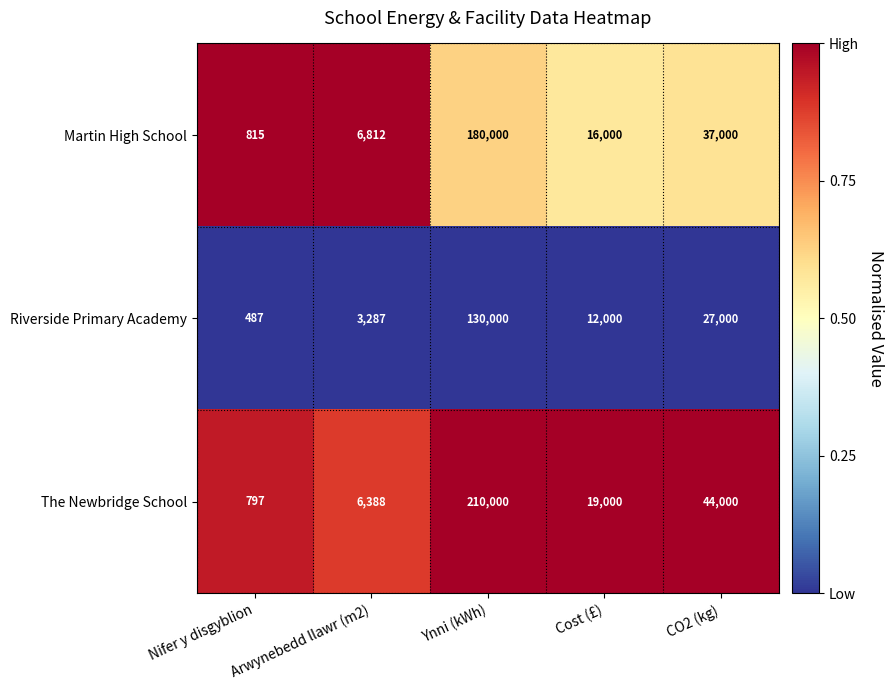

At which category is the sum across all series the highest?

Ynni (kWh)